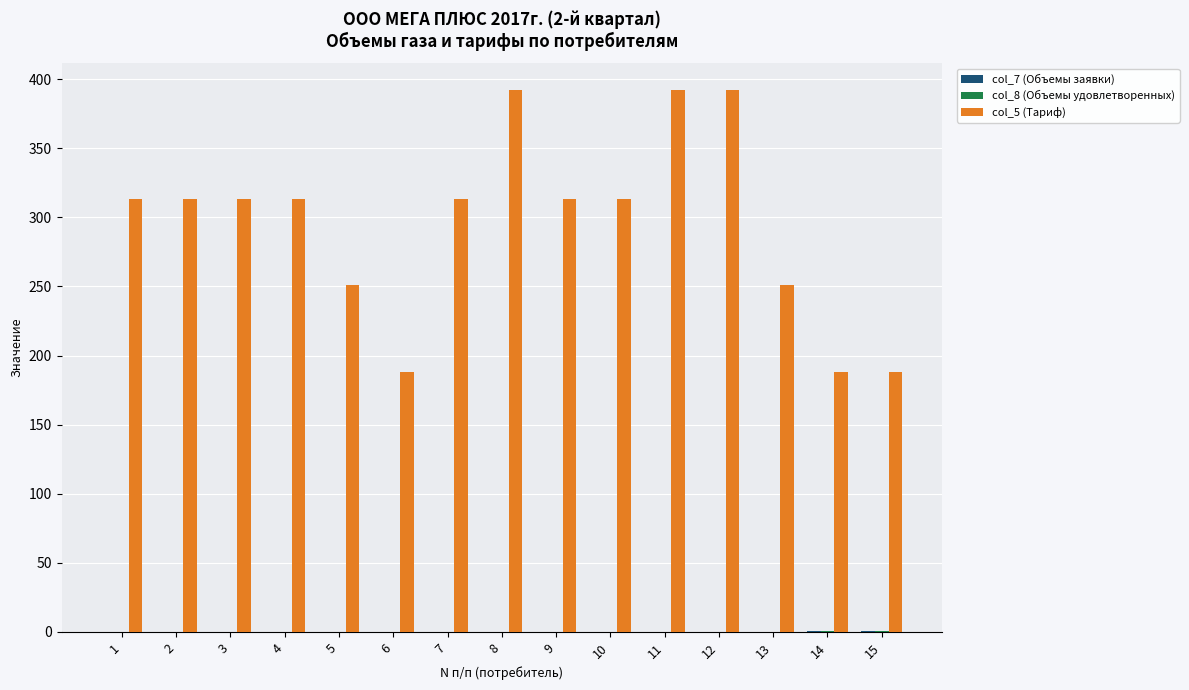

Which series has the widest spread of values?

col_5 (Тариф)